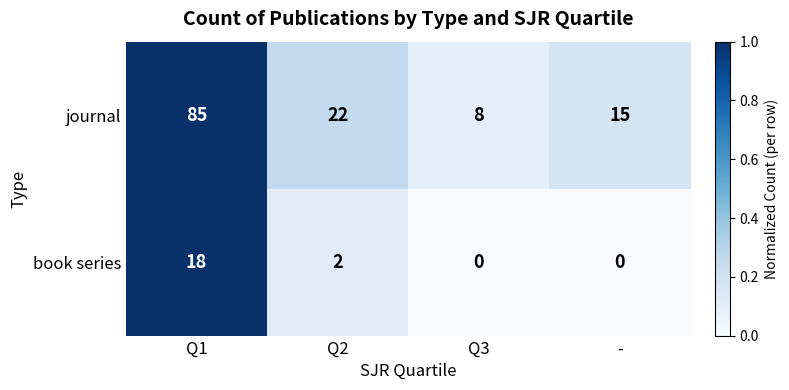

Reading right to left, transcribe all the data shown in this chart.

journal: 15	8	22	85
book series: 0	0	2	18